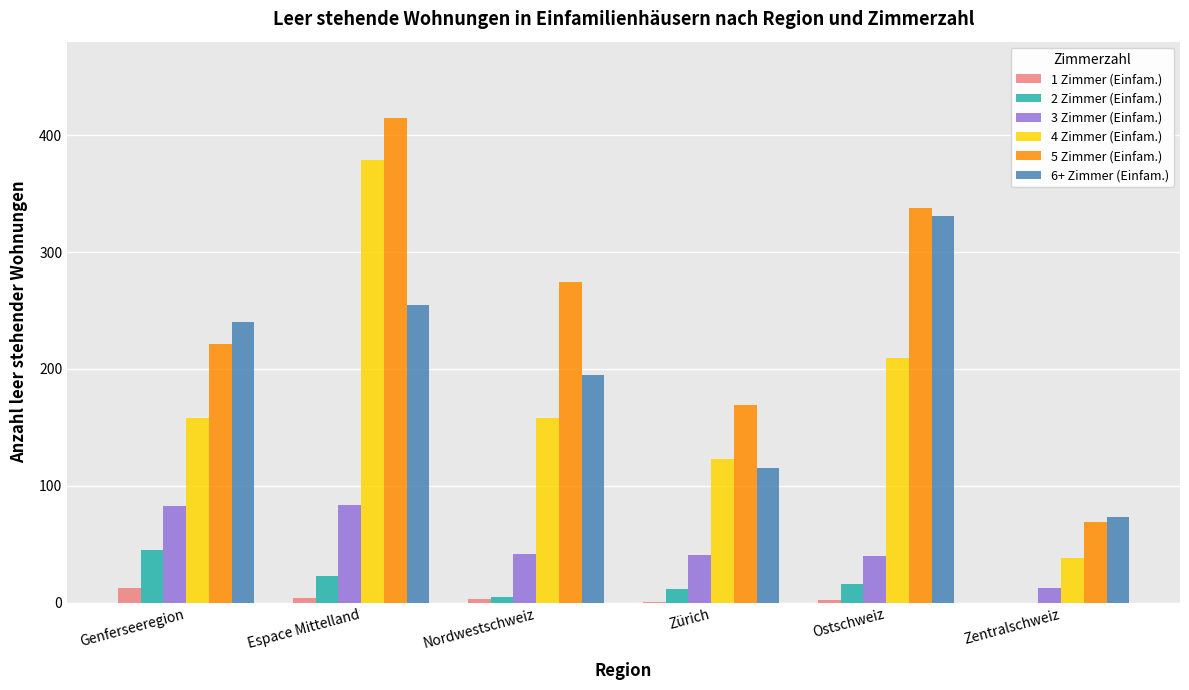

What is the approximate value of 6+ Zimmer (Einfam.) at Espace Mittelland?

255